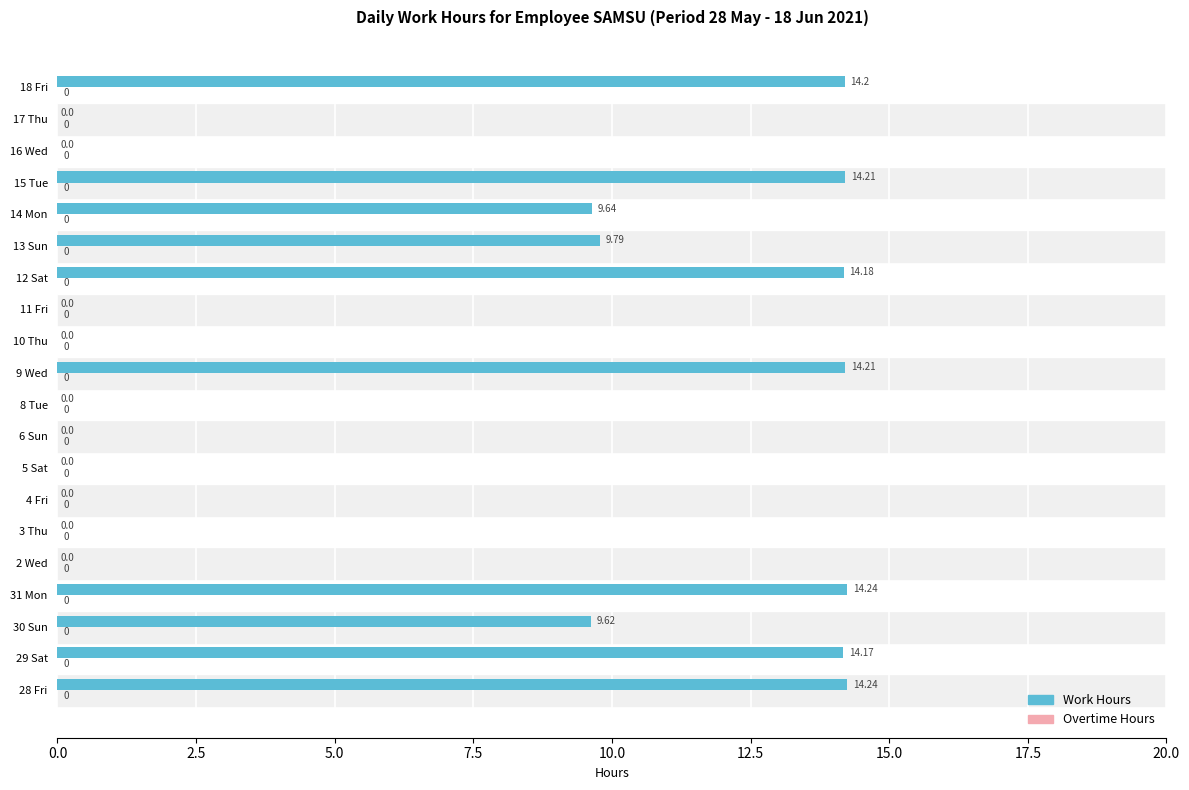

Between 6 Sun and 29 Sat, which is larger?

29 Sat